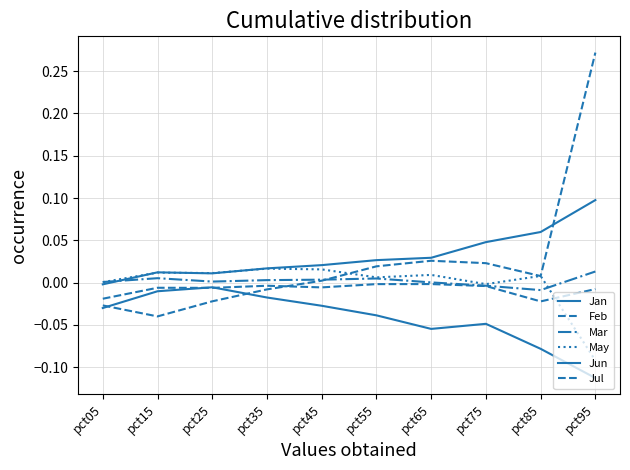

Is this an area chart (filled region under the line)?

No